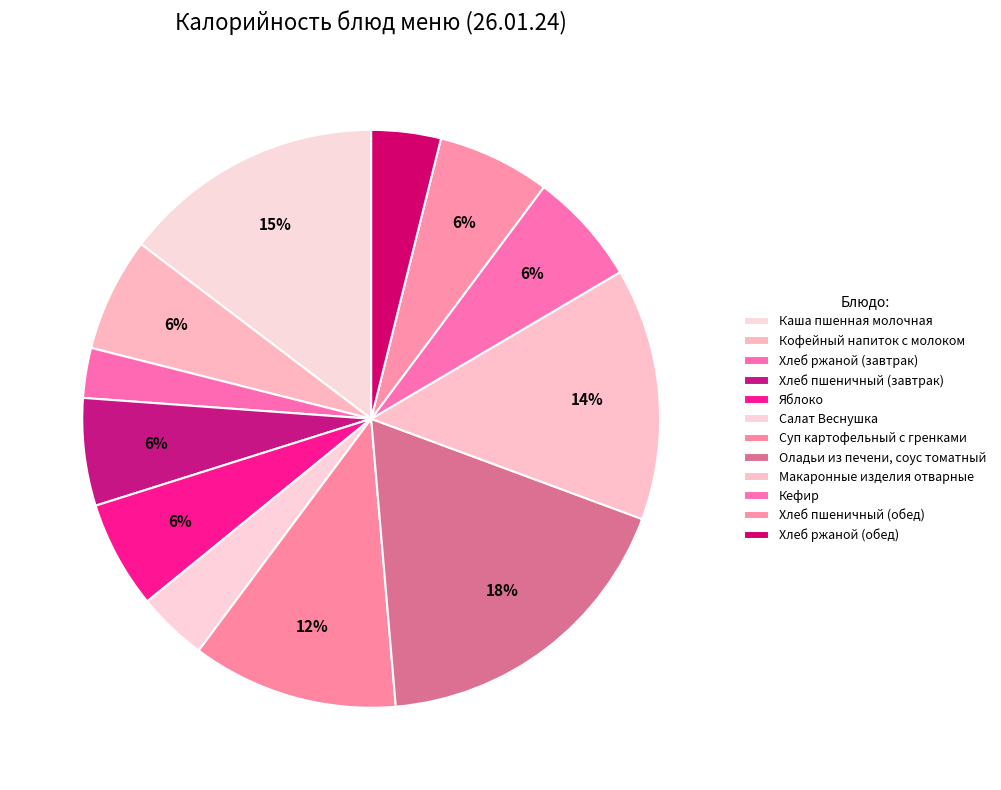

Approximately how many times larger is the value at Оладьи из печени, соус томатный compared to Хлеб пшеничный (обед)?

2.9